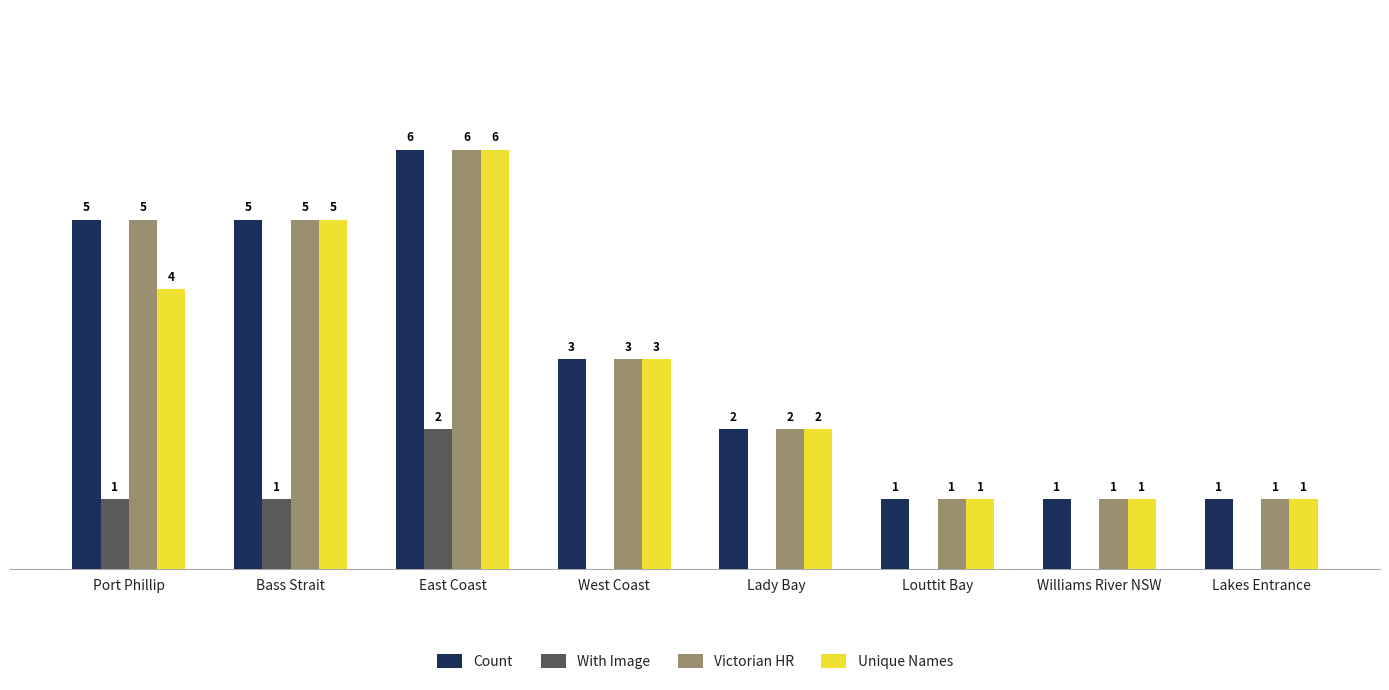

At which label is Victorian HR closest to 3?

West Coast